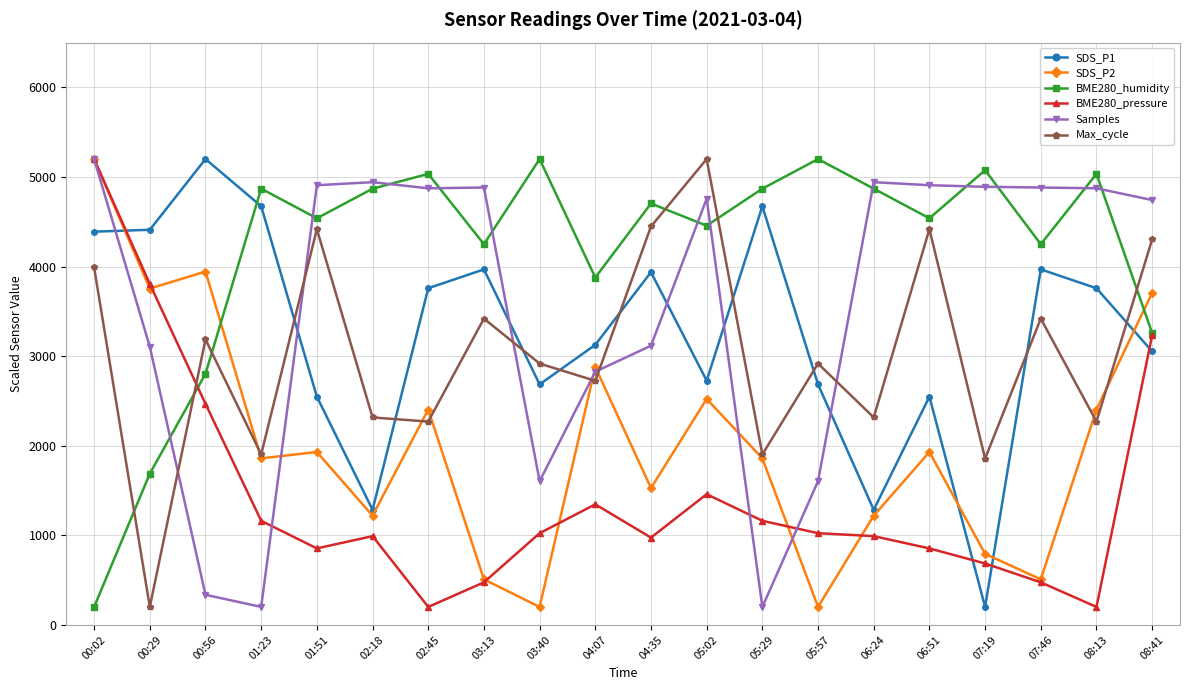

How many categories are shown in the chart?

20